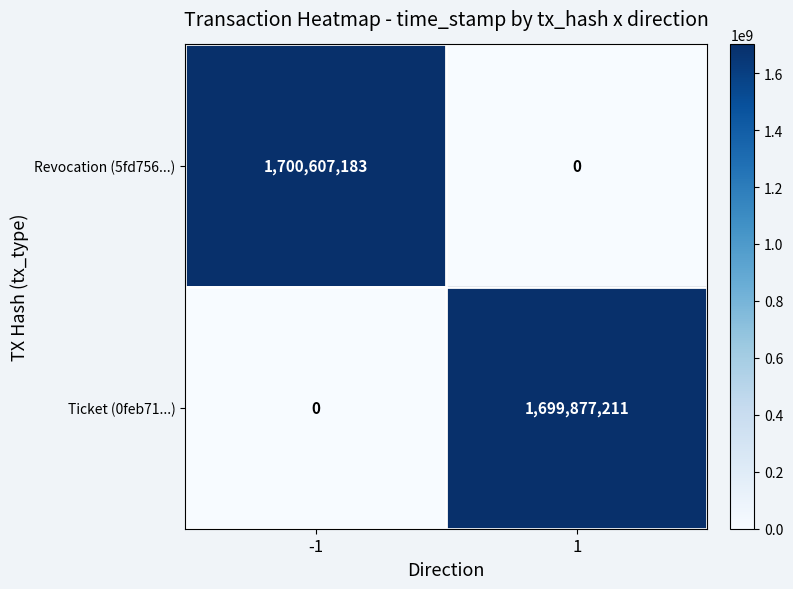

What is the difference between the Revocation (5fd756...) values at -1 and 1?

1700607183